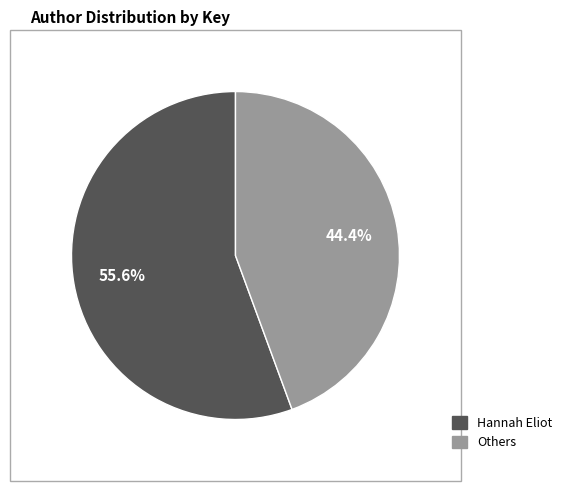

Is there a majority slice in this chart?

Yes